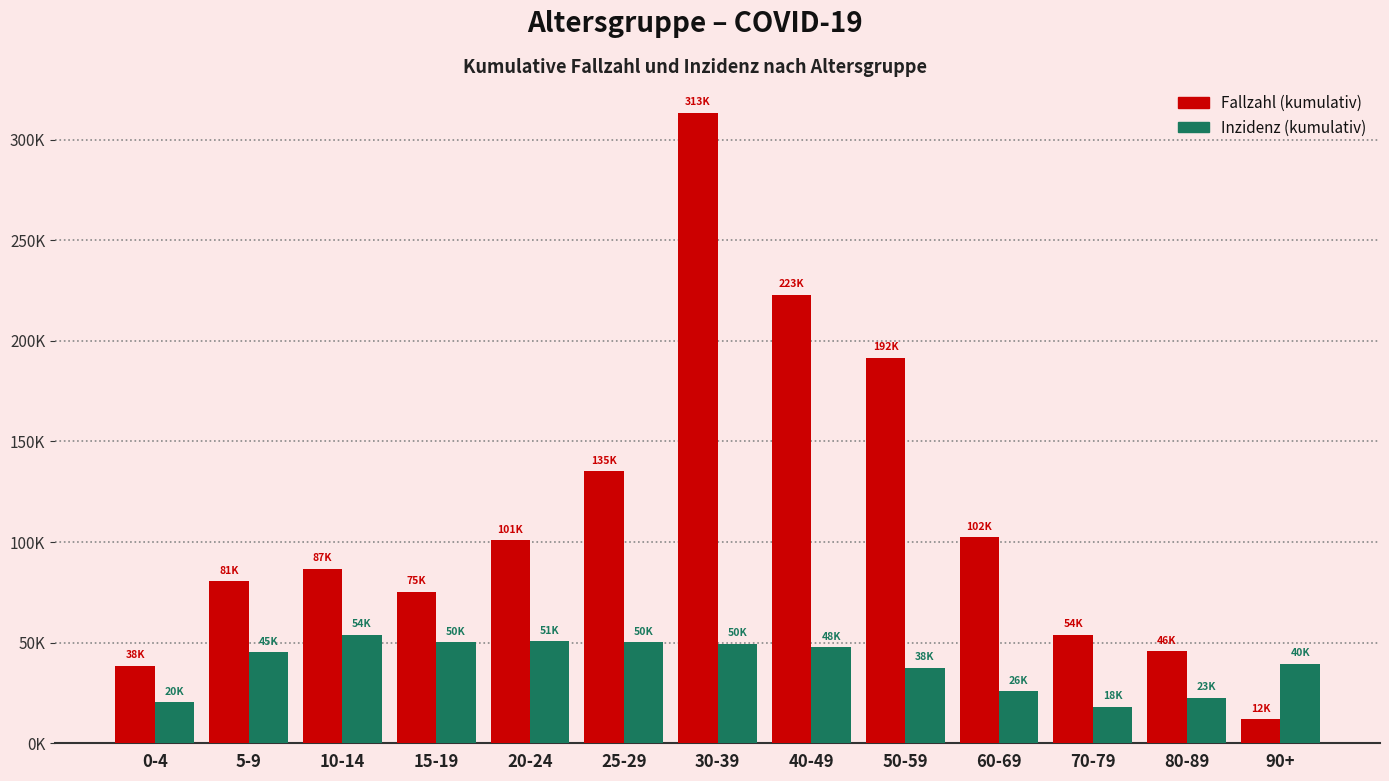

What is the sum of the Fallzahl (kumulativ) values at 90+ and 15-19?

87223.0